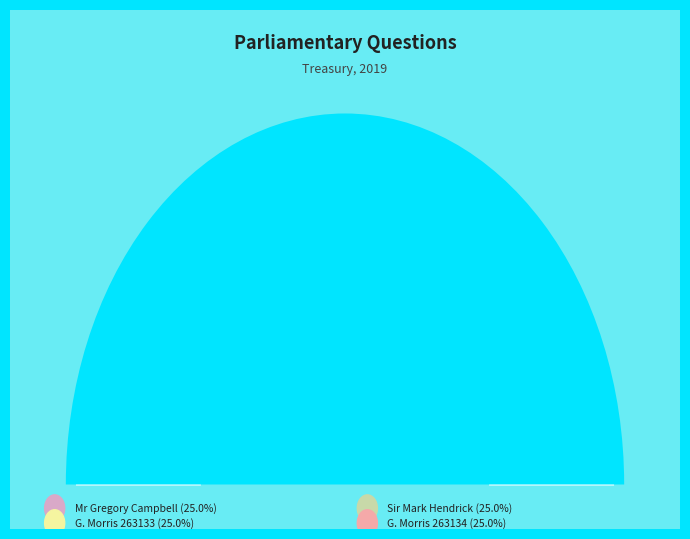

Count the number of slices in the pie.

4